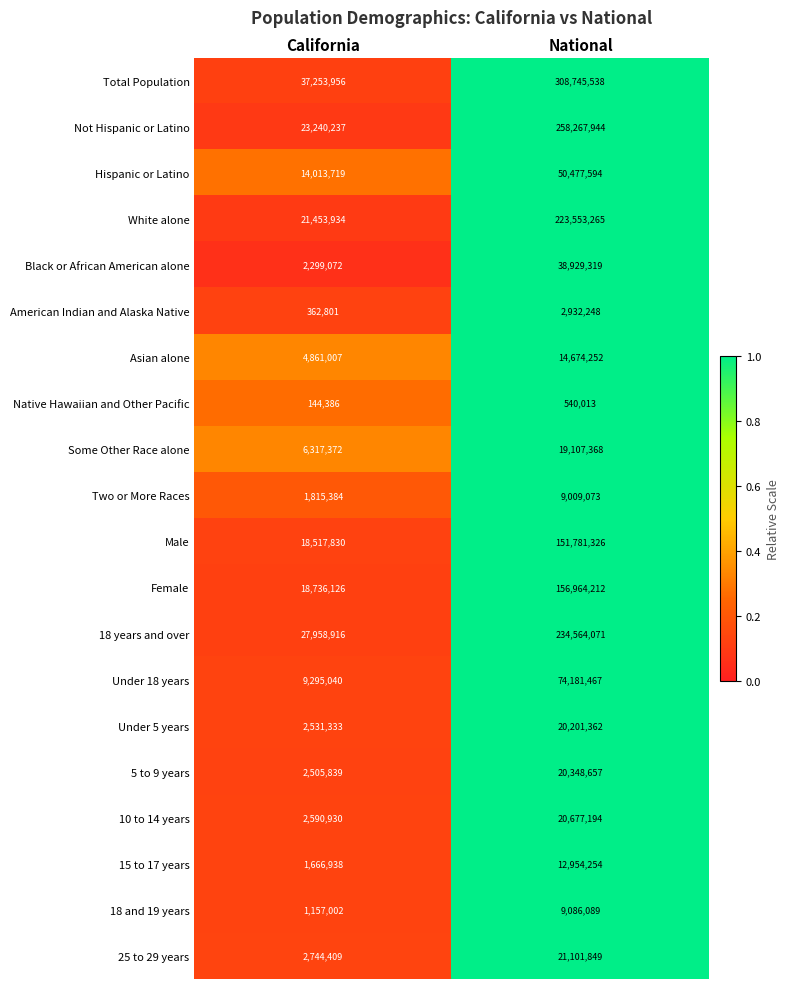

The value of 15 to 17 years at National is 22718908. True or false?

False